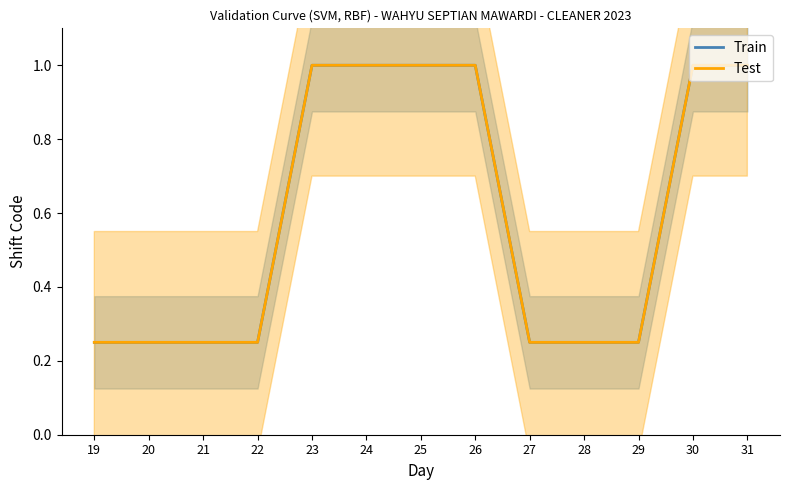

Which category has the highest value across all series?

23